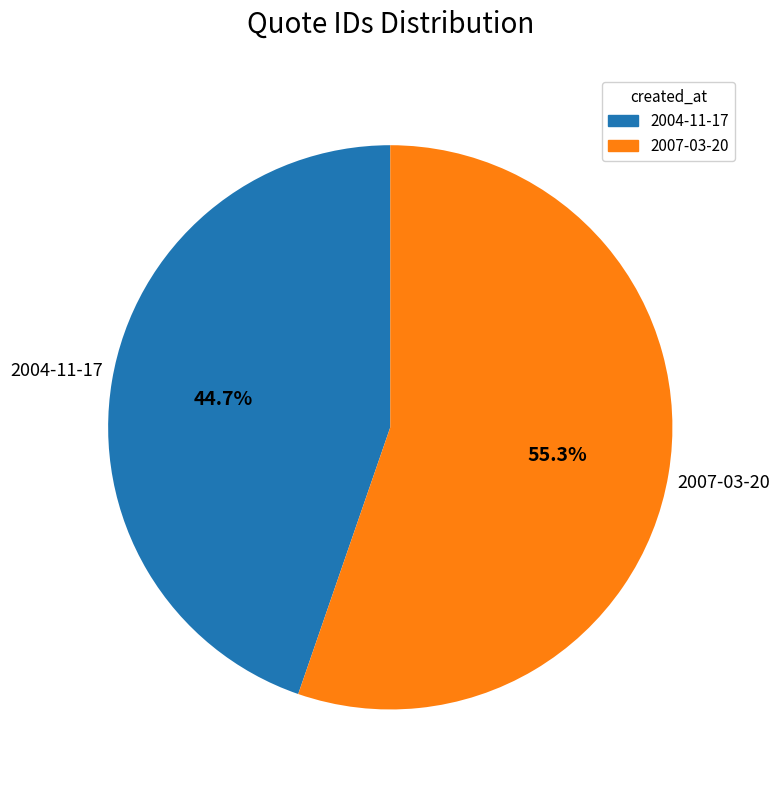

What is the smallest slice in the pie chart?

2004-11-17